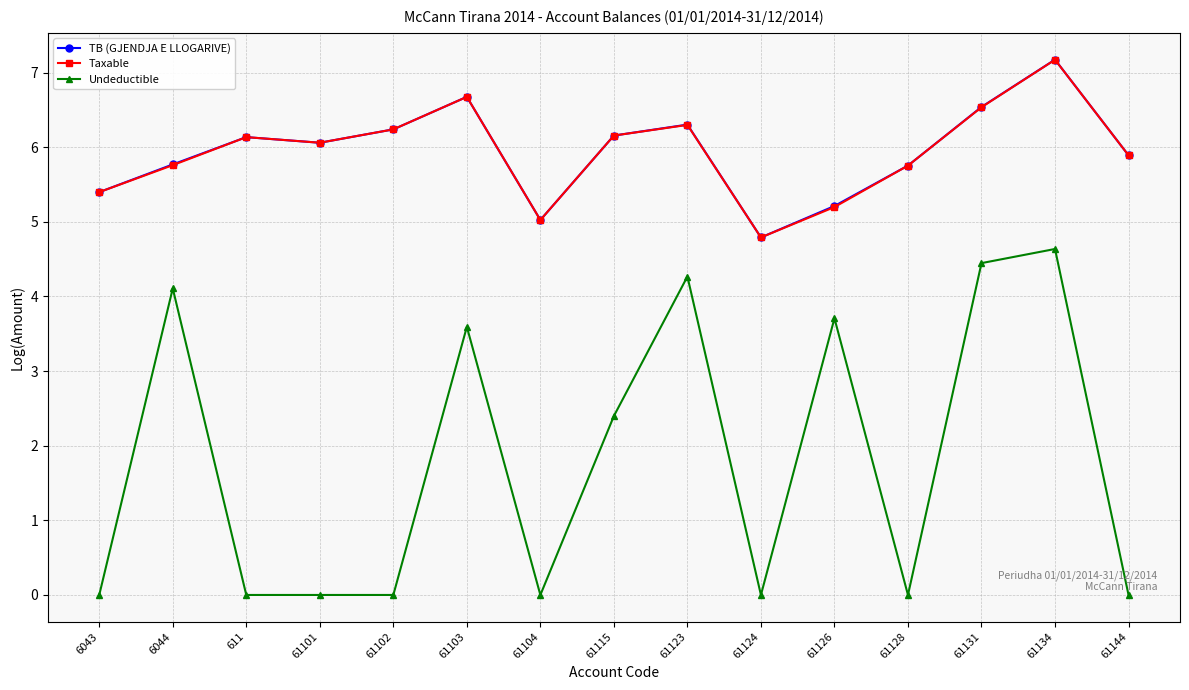

True or false: Taxable has more than 2 interior local peaks.

True